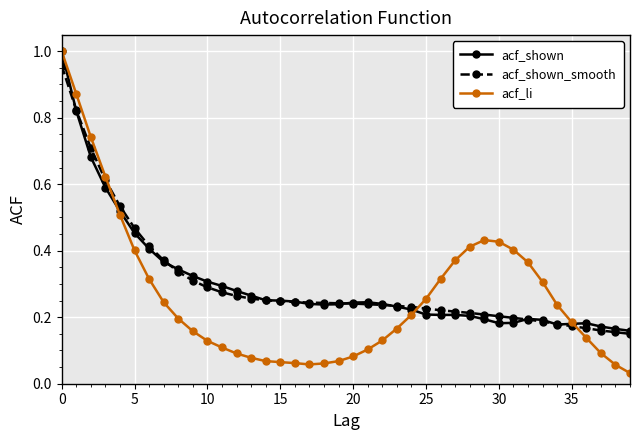

True or false: acf_shown has more than 0 interior local peaks.

True